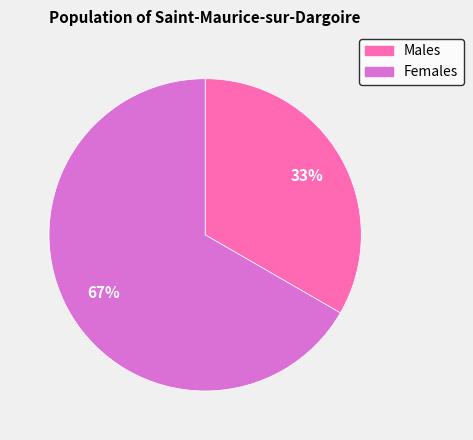

Rank the categories by value from lowest to highest.

Males, Females